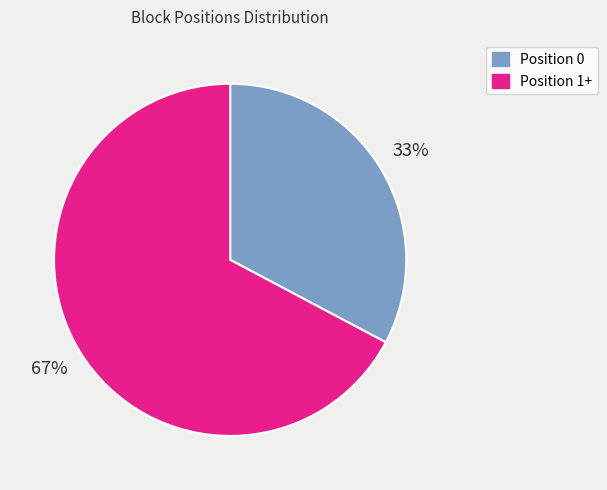

To the nearest percent, what is the difference between the Position 0 and Position 1+ slice percentages?

34%